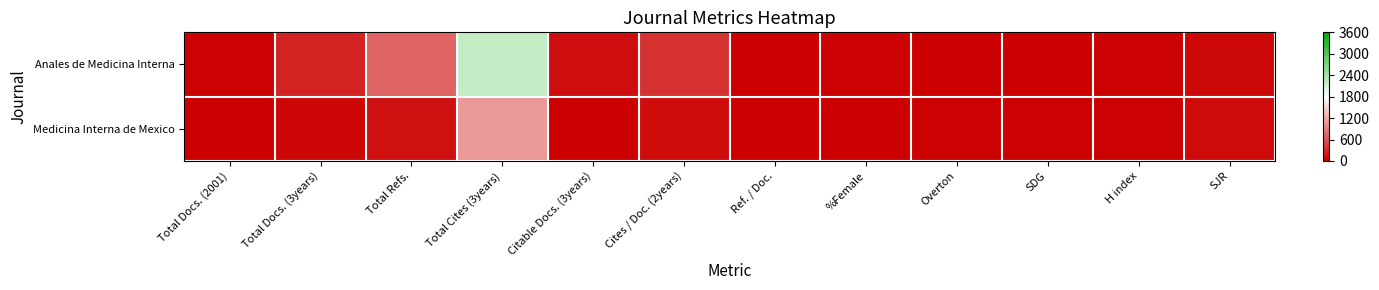

Which series changed the most between Cites / Doc. (2years) and %Female?

Anales de Medicina Interna